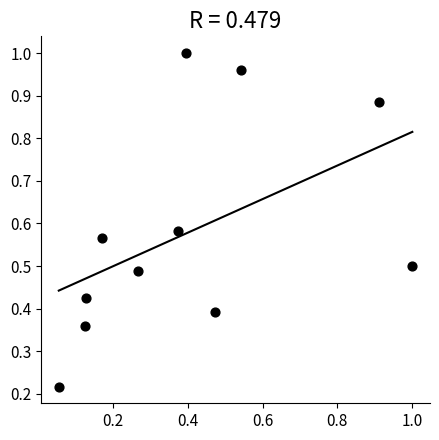

What is the range of Y values (max minus min)?

0.8